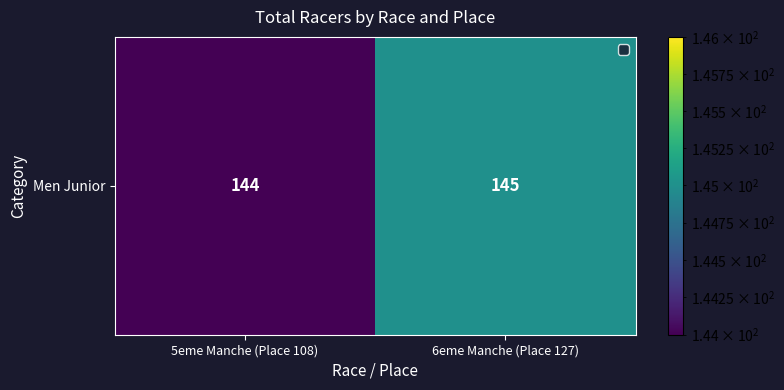

The chart shows a value of 82 at 6eme Manche (Place 127). True or false?

False